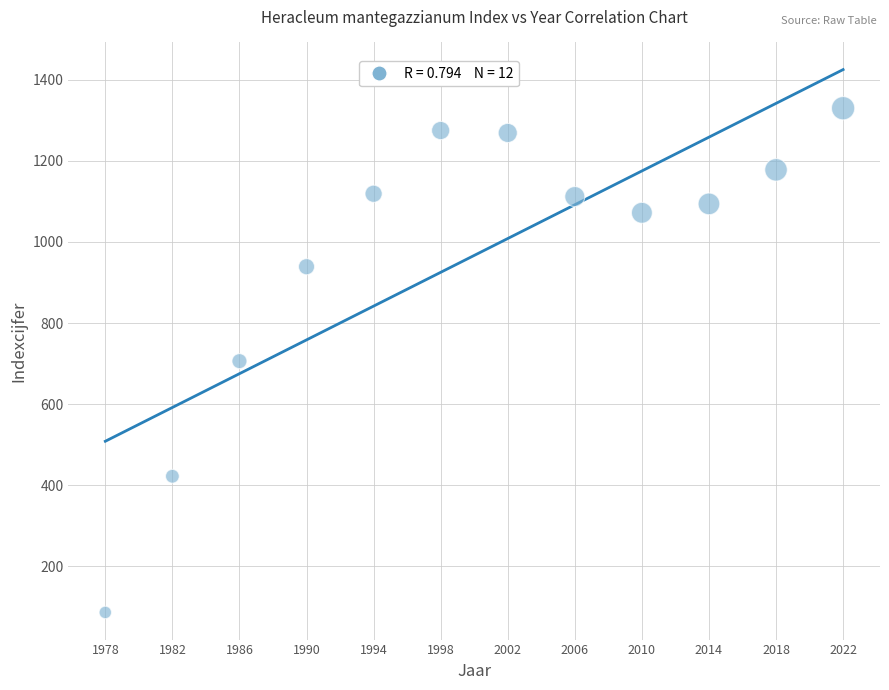

What is the average X value?

2000